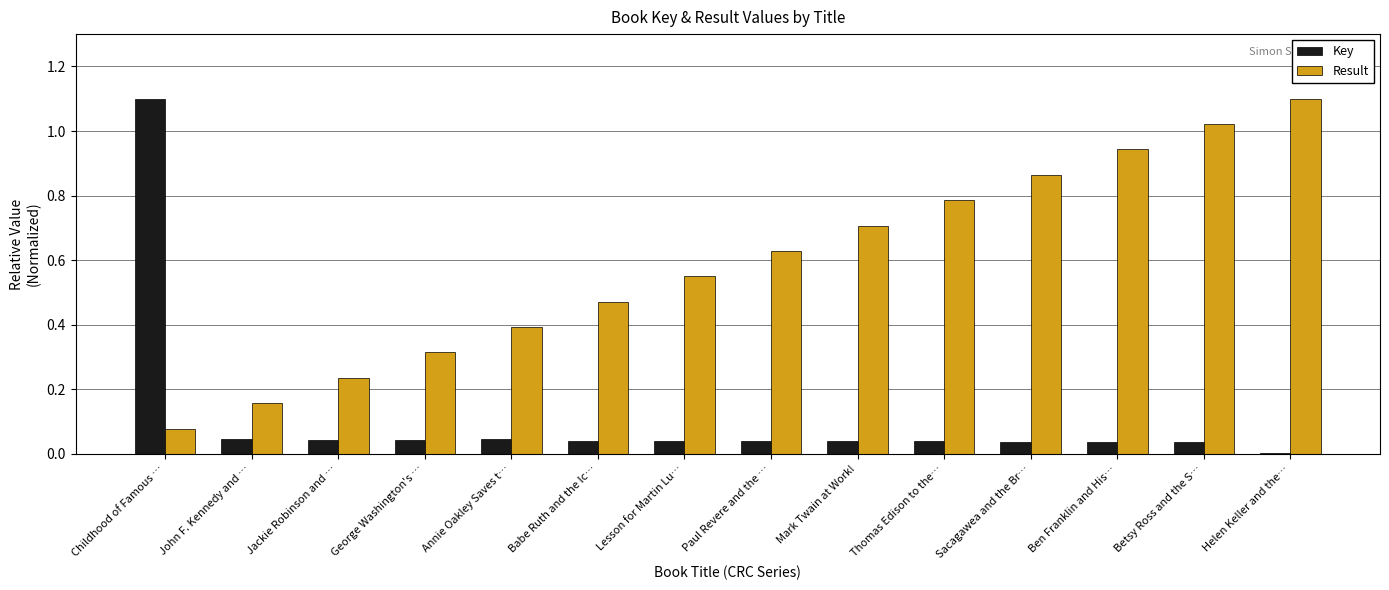

Which category has the highest value in the Key series?

Childhood of Famous …